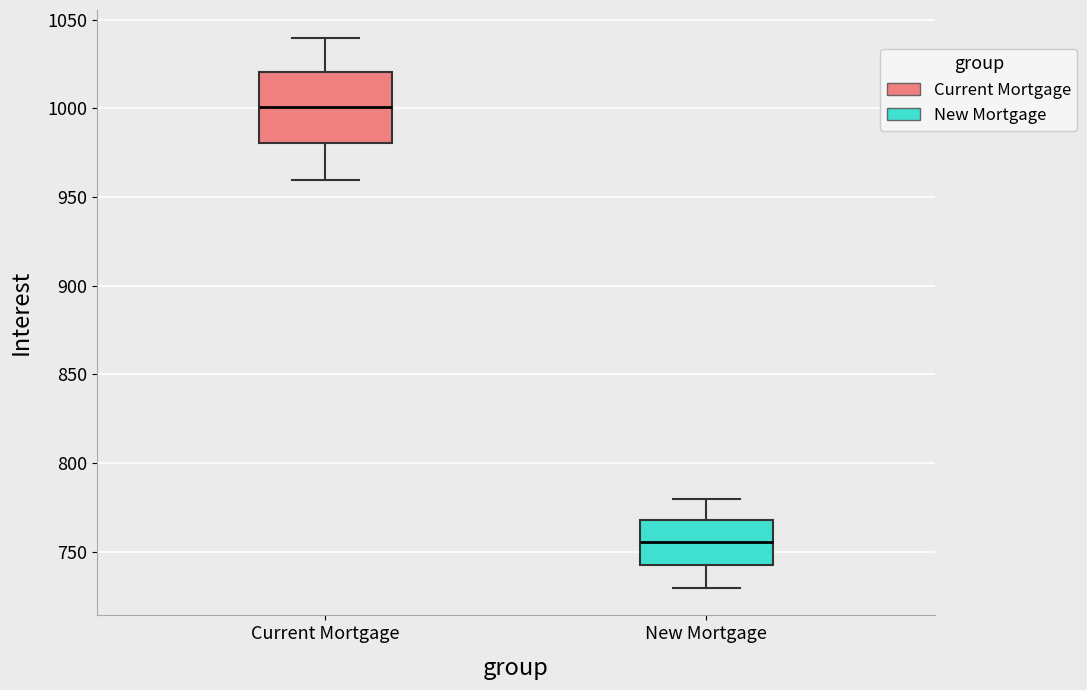

Where is the lower edge of the box for New Mortgage on the y-axis? The values are not printed on the chart, so give them approximately, as read against the axis.

745